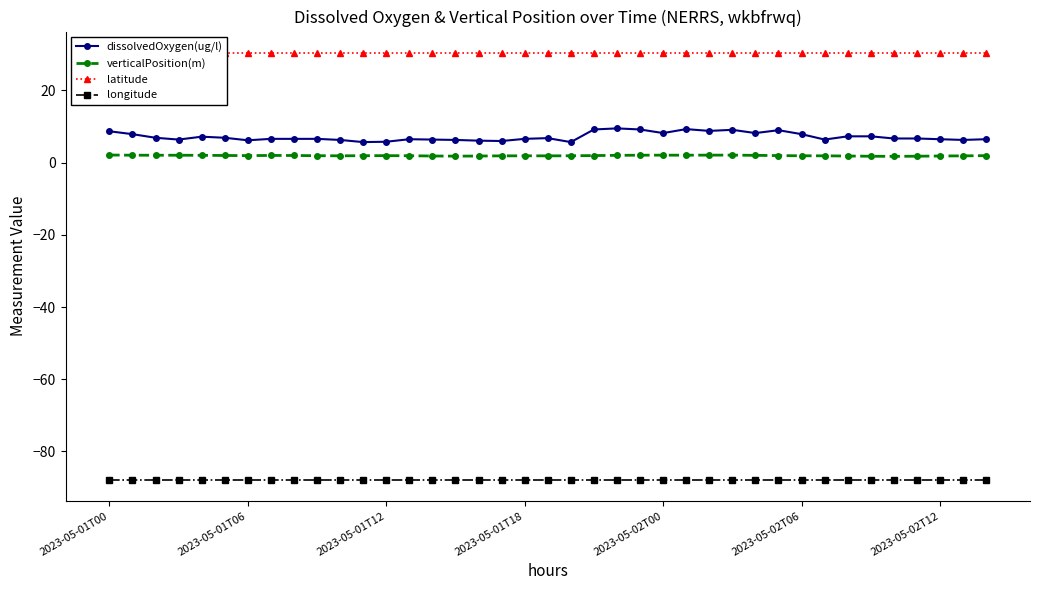

Reading right to left, extract all data points from this chart.

dissolvedOxygen(ug/l): 6.5	6.3	6.5	6.7	6.7	7.3	7.3	6.4	7.9	9.0	8.2	9.1	8.8	9.3	8.2	9.2	9.5	9.2	5.7	6.8	6.6	6.0	6.1	6.3	6.4	6.5	5.8	5.7	6.3	6.6	6.6	6.6	6.2	6.9	7.2	6.4	6.9	7.9	8.7
verticalPosition(m): 1.9	1.9	1.9	1.8	1.8	1.8	1.8	1.9	1.9	2.0	2.0	2.1	2.1	2.1	2.1	2.1	2.0	2.0	1.9	1.9	1.9	1.9	1.8	1.8	1.9	1.9	1.9	1.9	1.9	1.9	2.0	2.0	2.0	2.0	2.0	2.1	2.1	2.1	2.1
latitude: 30.4	30.4	30.4	30.4	30.4	30.4	30.4	30.4	30.4	30.4	30.4	30.4	30.4	30.4	30.4	30.4	30.4	30.4	30.4	30.4	30.4	30.4	30.4	30.4	30.4	30.4	30.4	30.4	30.4	30.4	30.4	30.4	30.4	30.4	30.4	30.4	30.4	30.4	30.4
longitude: -87.8	-87.8	-87.8	-87.8	-87.8	-87.8	-87.8	-87.8	-87.8	-87.8	-87.8	-87.8	-87.8	-87.8	-87.8	-87.8	-87.8	-87.8	-87.8	-87.8	-87.8	-87.8	-87.8	-87.8	-87.8	-87.8	-87.8	-87.8	-87.8	-87.8	-87.8	-87.8	-87.8	-87.8	-87.8	-87.8	-87.8	-87.8	-87.8